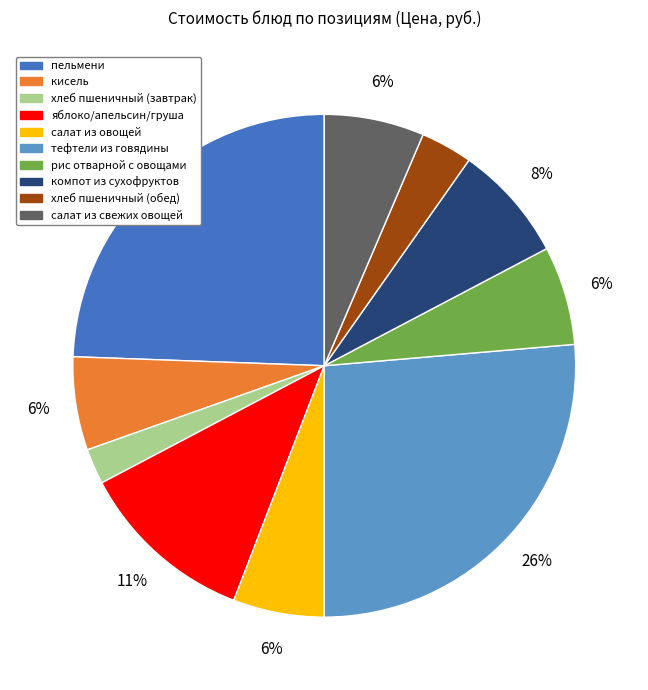

The хлеб пшеничный (обед) slice represents 9% of the pie. True or false?

False